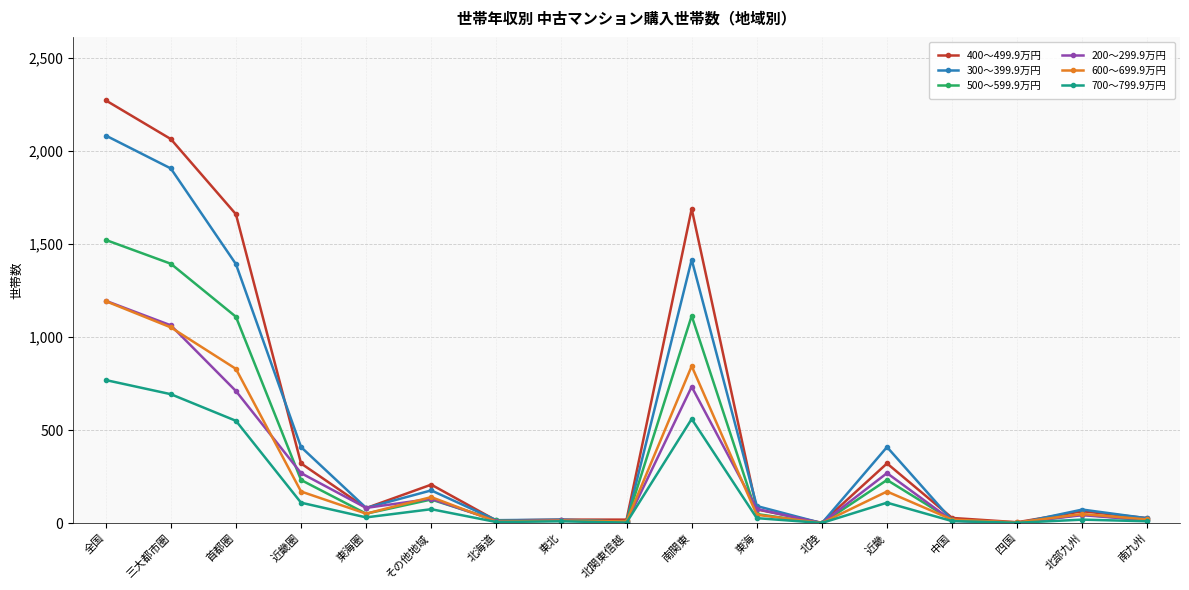

Between 北関東信越 and 東海, which series saw the biggest shift?

300～399.9万円